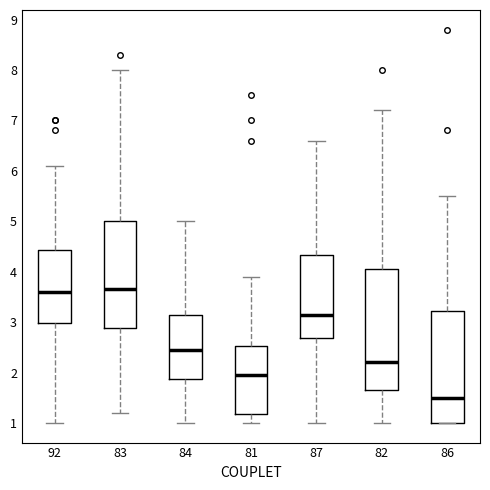

Which box is the tallest, from its lower edge to its upper edge?

82